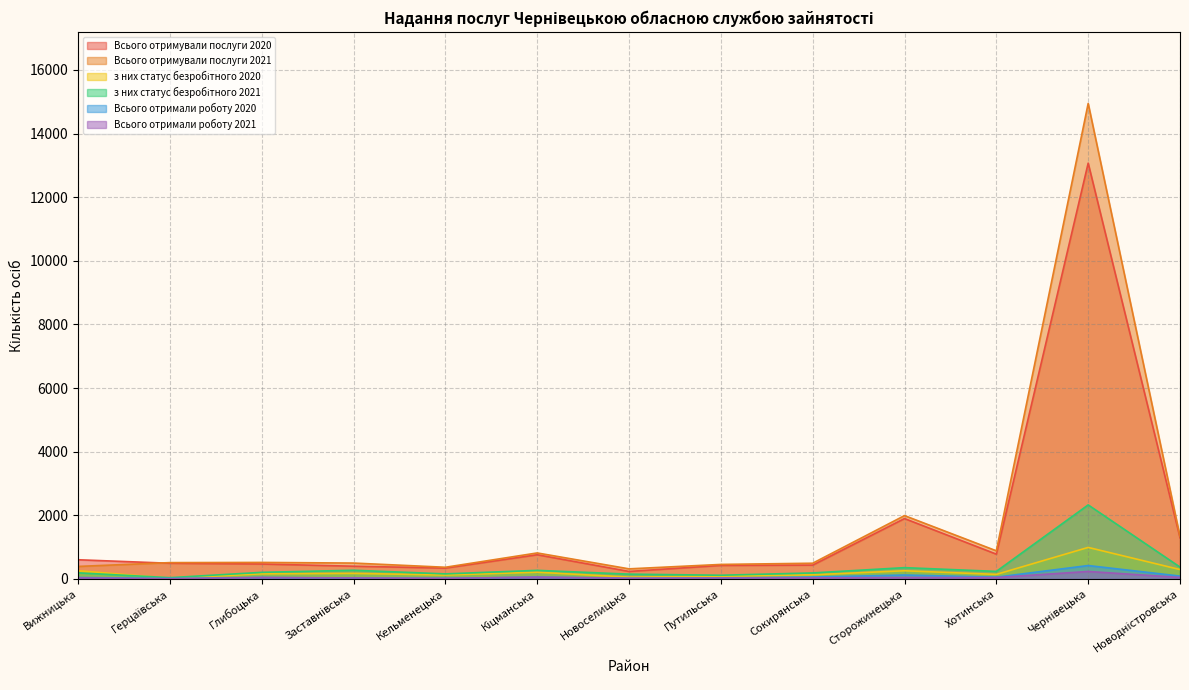

True or false: Всього отримали роботу 2021 and Всього отримували послуги 2021 intersect in this chart.

False